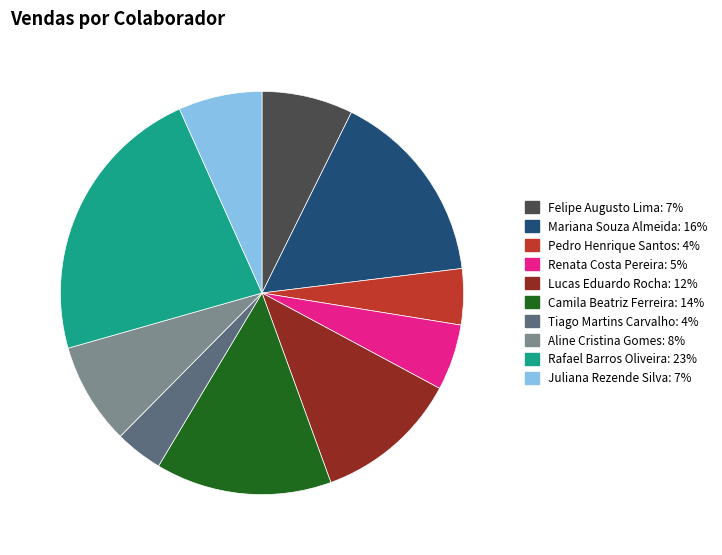

Is there any slice that represents more than half of the pie?

No